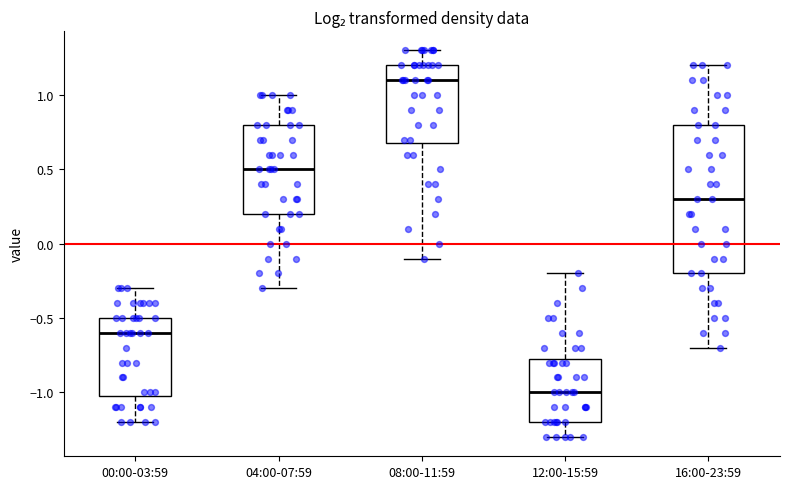

Which box's median line is the highest?

08:00-11:59